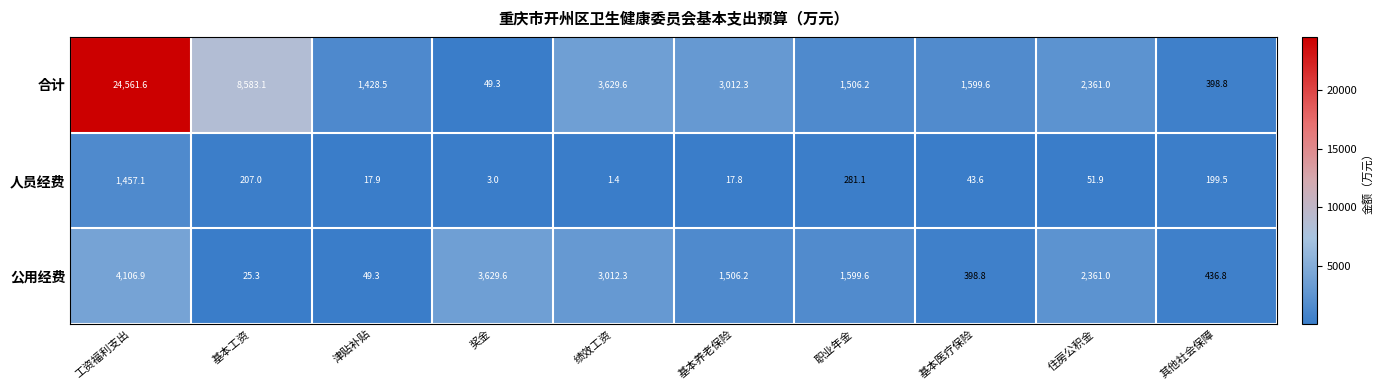

At 职业年金, list the series in order from smallest to largest.

人员经费, 合计, 公用经费